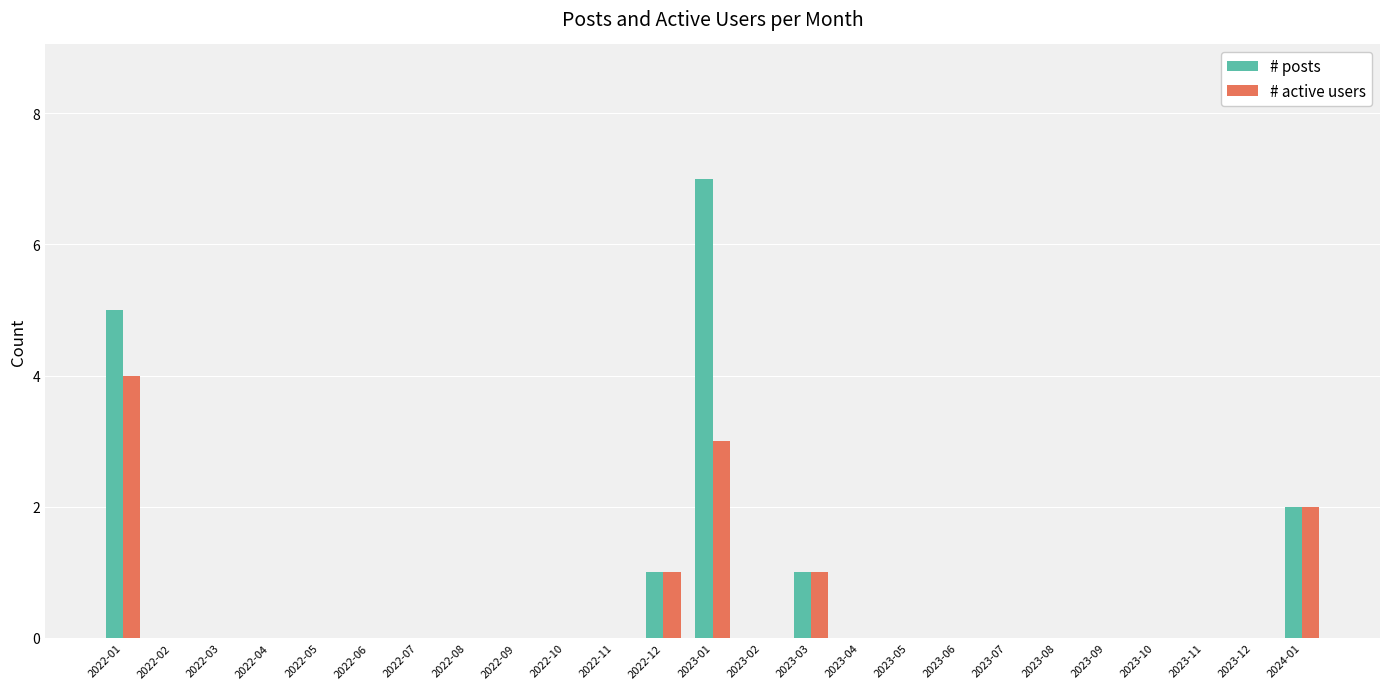

The value of # active users at 2022-02 is 0. True or false?

True